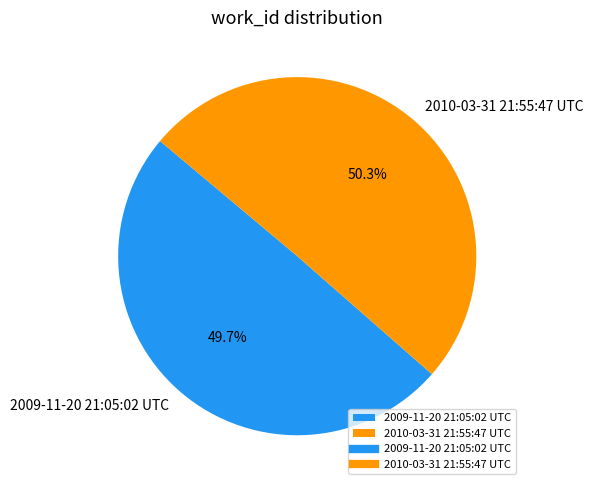

What is the largest slice in the pie chart?

2010-03-31 21:55:47 UTC